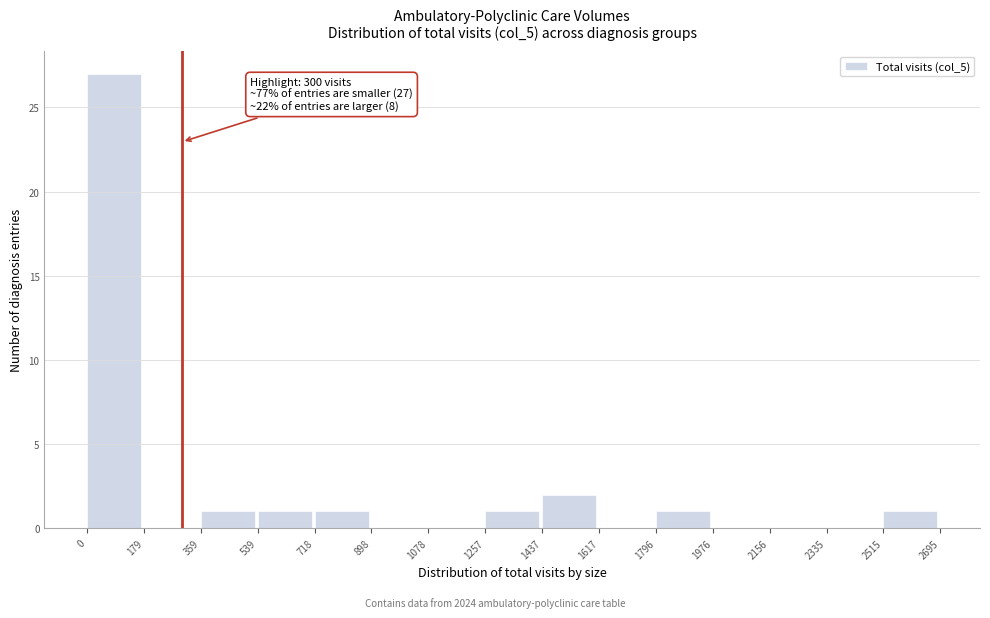

Which range on the x-axis has the tallest bar?

0 to 179